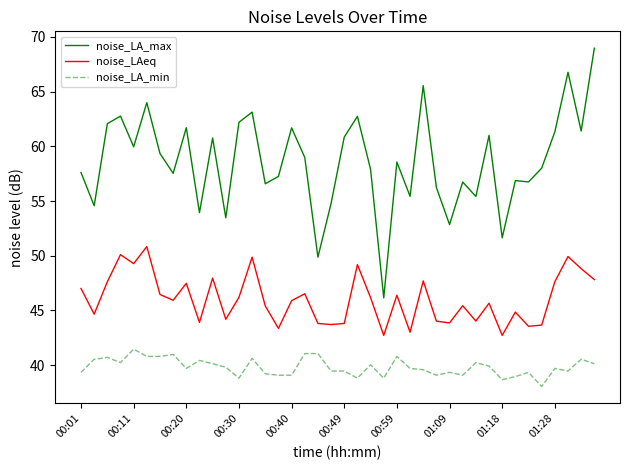

What is the highest value of the noise_LAeq series?

50.8